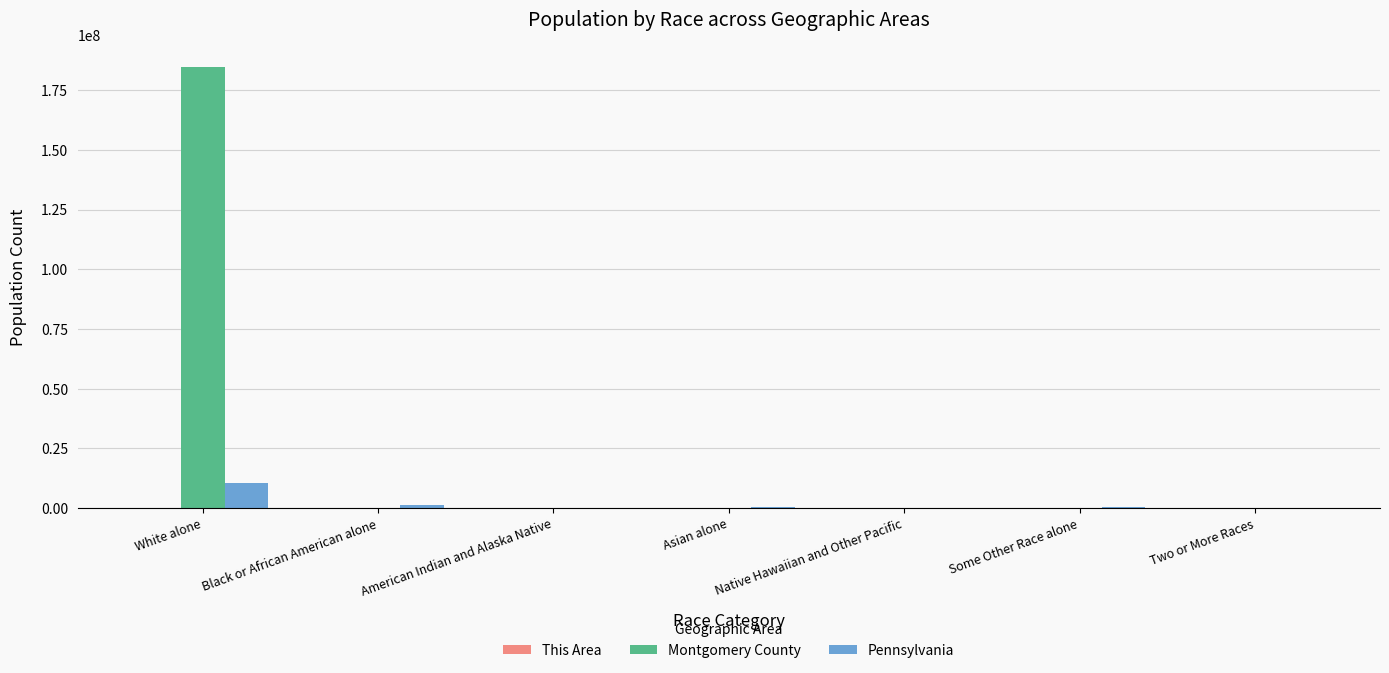

Which series has the largest total across all categories?

Montgomery County